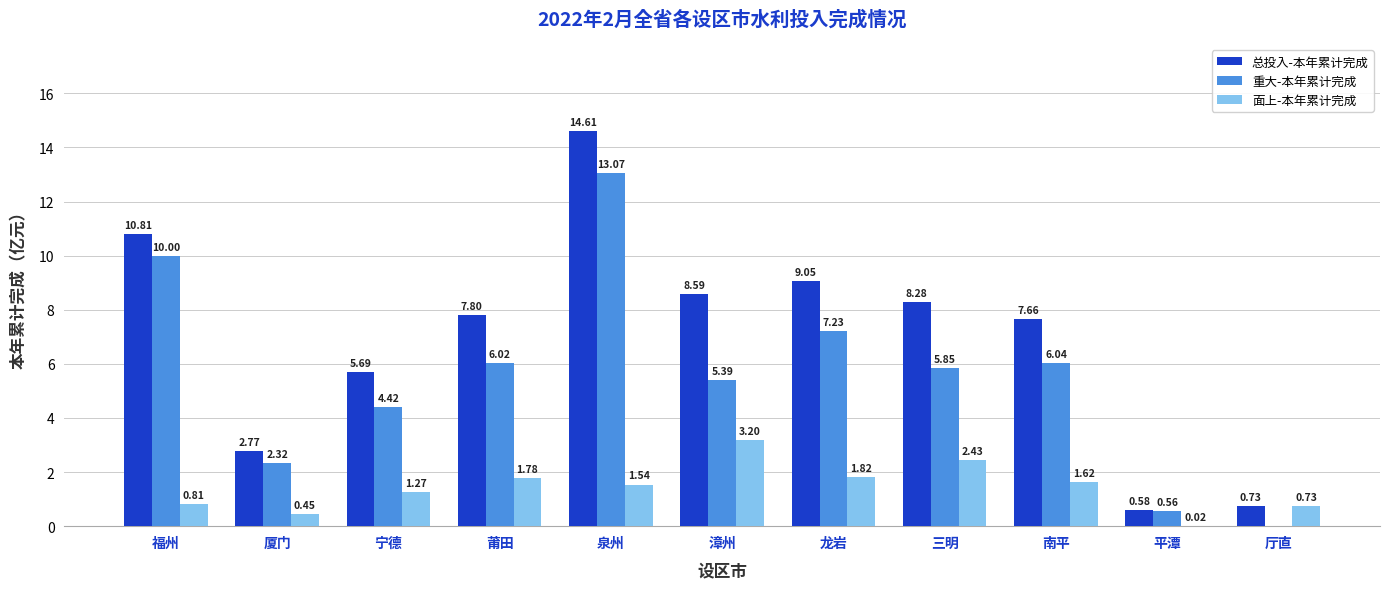

At which label does 总投入-本年累计完成 first exceed 7?

福州